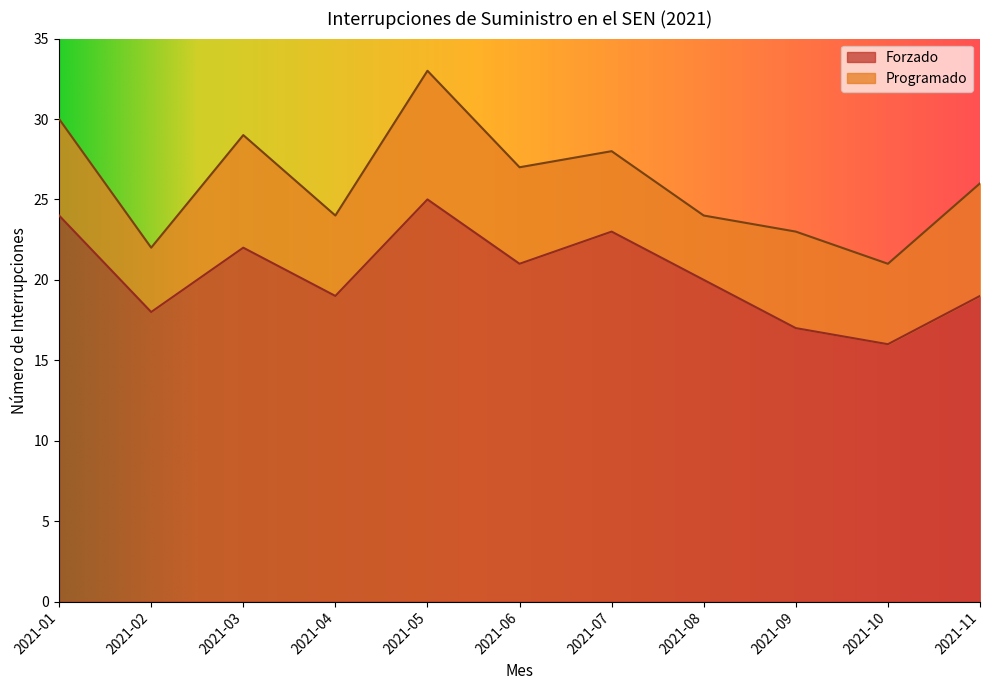

Reading left to right, list all the values displayed in this chart.

24	18	22	19	25	21	23	20	17	16	19